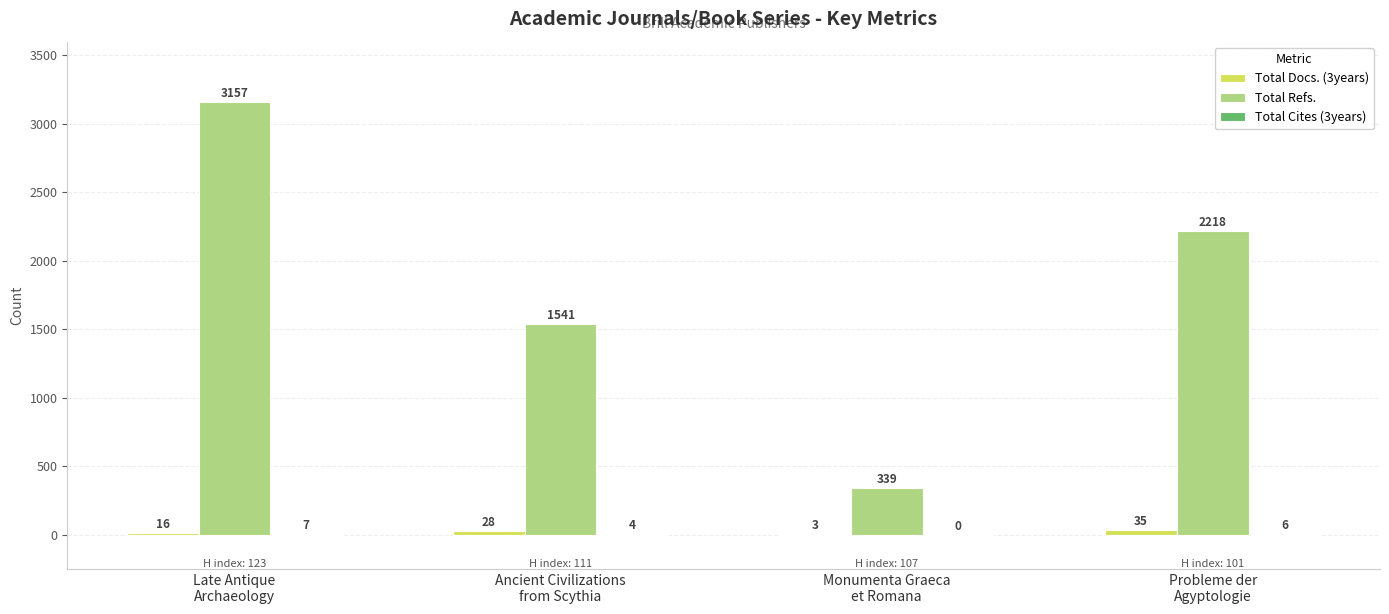

What is the highest value of the Total Refs. series?

3157